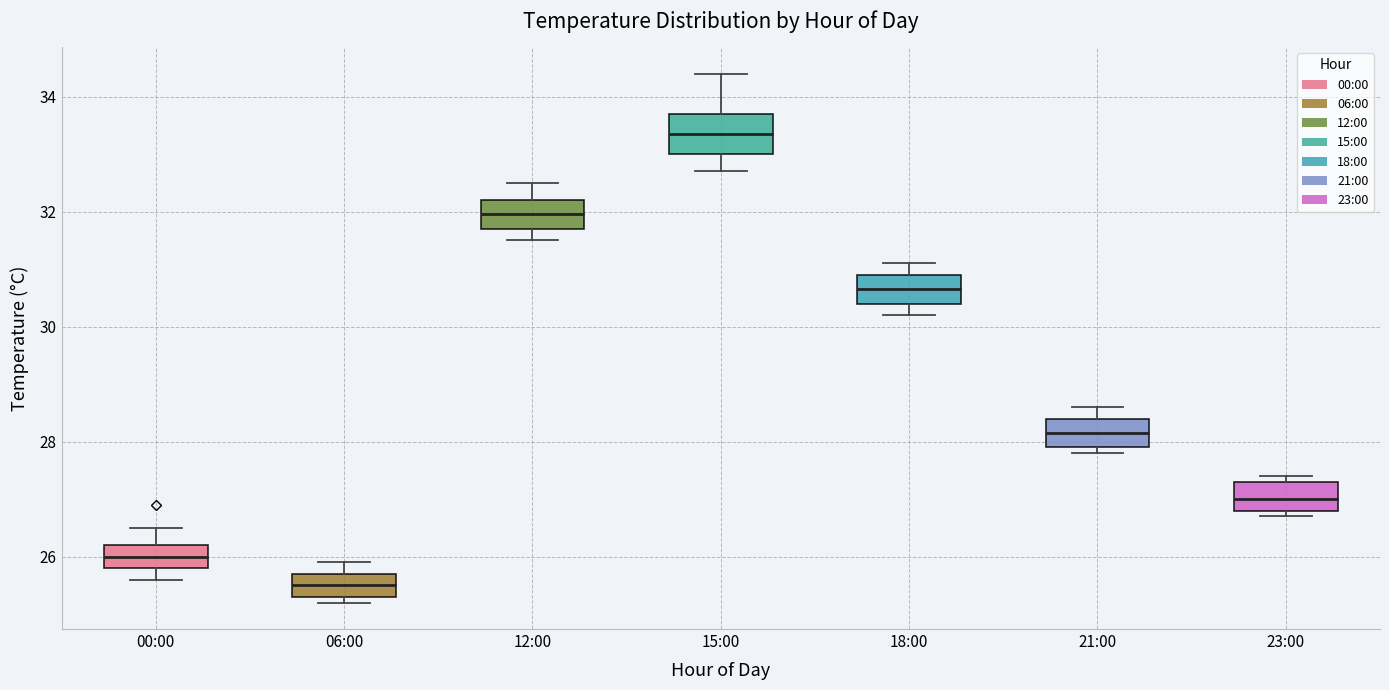

Reading left to right, transcribe this box plot: for each box, give where its median line is, the range the box spans, and where its two whiskers end, as read against the y-axis. The values are not printed on the chart, so give them approximately, as read against the axis.

00:00: median 26.0, box 25.8 to 26.2, whiskers 25.6 to 26.6
06:00: median 25.6, box 25.4 to 25.8, whiskers 25.2 to 26.0
12:00: median 32.0, box 31.8 to 32.2, whiskers 31.6 to 32.6
15:00: median 33.4, box 33.0 to 33.8, whiskers 32.8 to 34.4
18:00: median 30.6, box 30.4 to 31.0, whiskers 30.2 to 31.2
21:00: median 28.2, box 28.0 to 28.4, whiskers 27.8 to 28.6
23:00: median 27.0, box 26.8 to 27.4, whiskers 26.8 (just below the box's lower edge) to 27.4 (just above the box's upper edge)